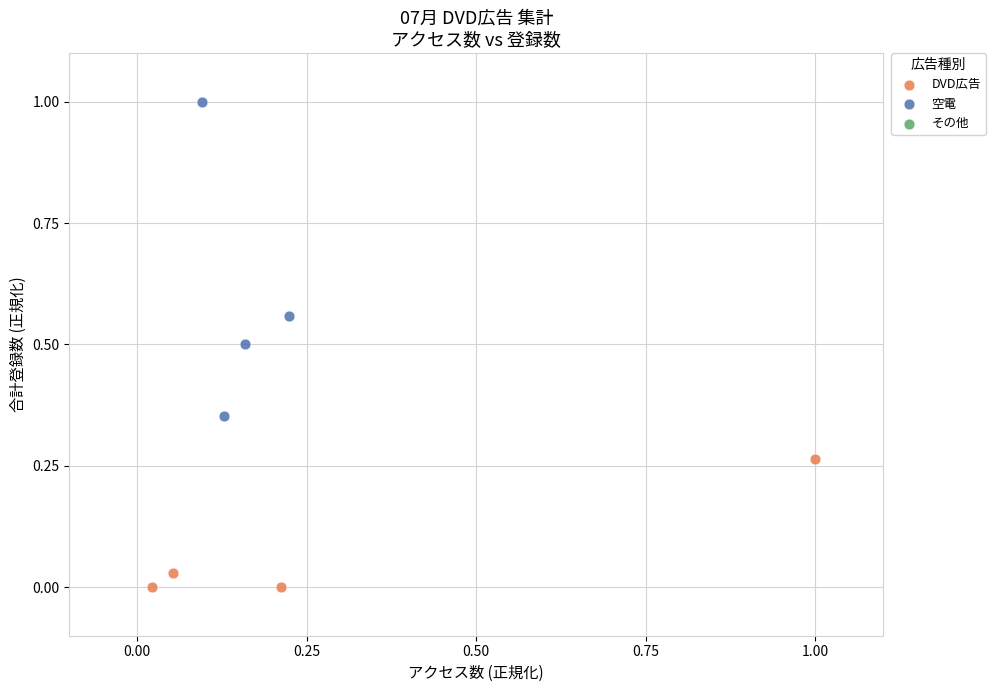

Which series reaches the minimum Y coordinate?

DVD広告